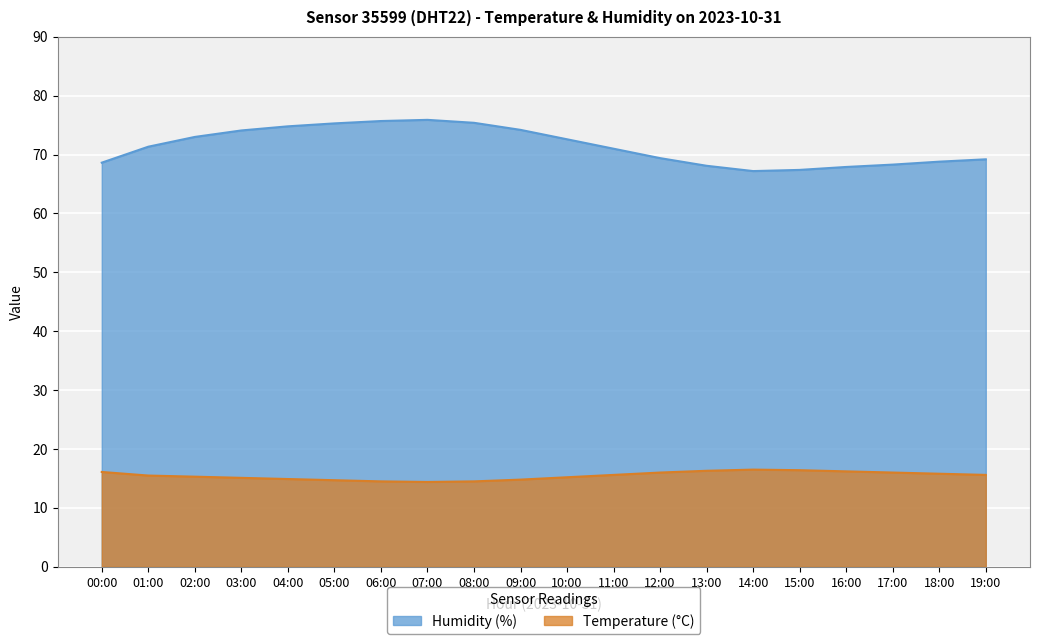

Reading left to right, what are all the values shown in this chart?

temperature: 16.1	15.5	15.3	15.1	14.9	14.7	14.5	14.4	14.5	14.8	15.2	15.6	16.0	16.3	16.5	16.4	16.2	16.0	15.8	15.6
humidity: 68.6	71.3	73.0	74.1	74.8	75.3	75.7	75.9	75.4	74.2	72.6	71.0	69.4	68.1	67.2	67.4	67.9	68.3	68.8	69.2